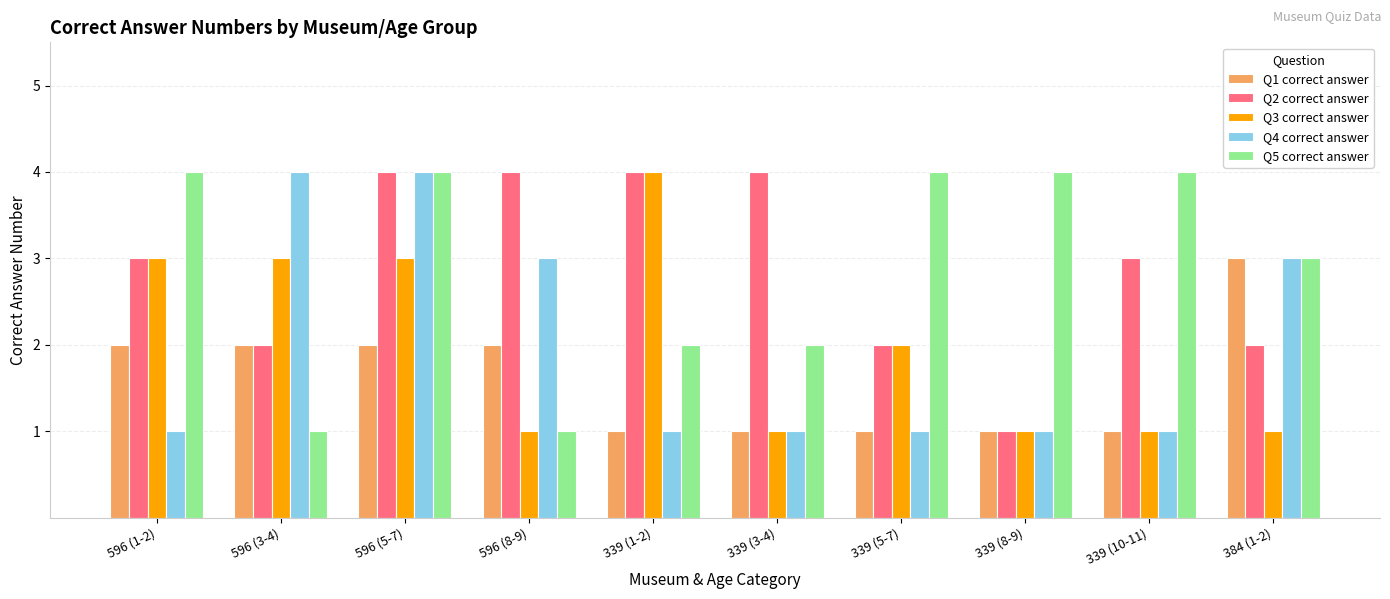

What is the value of the Q1 correct answer bar at the 2nd from the left?

2